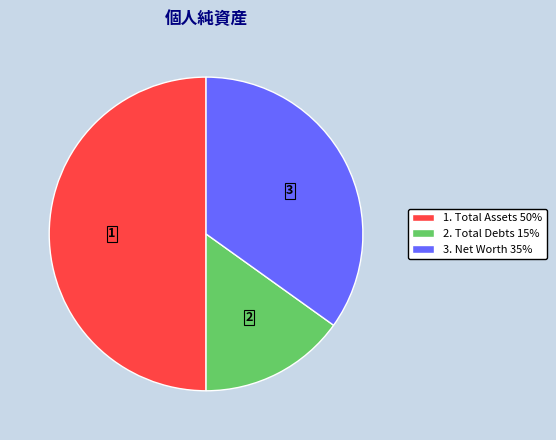

Does 3. Net Worth 35% account for over 50% of the chart?

No